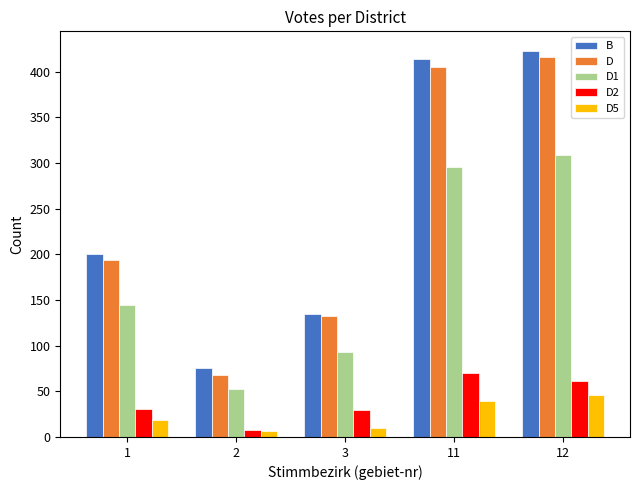

The B series shows 139 at 12. True or false?

False